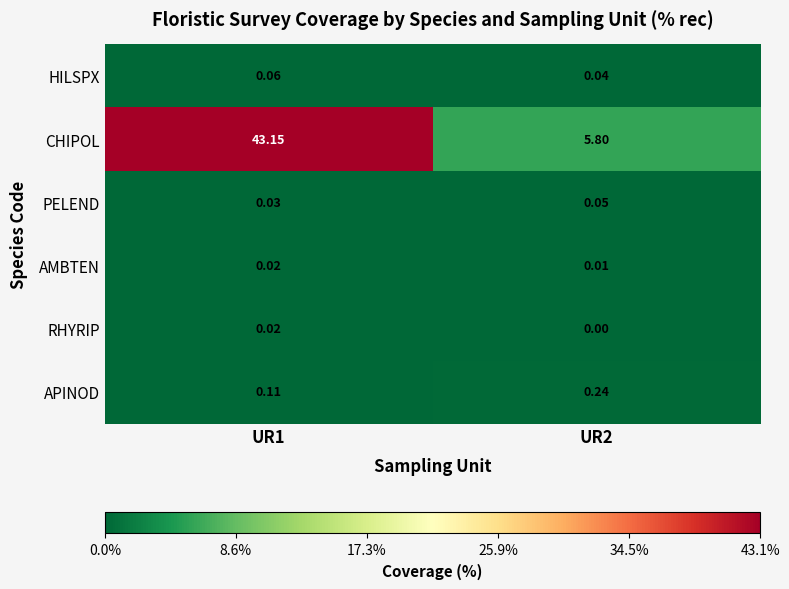

Which series has the largest range (max minus min)?

CHIPOL